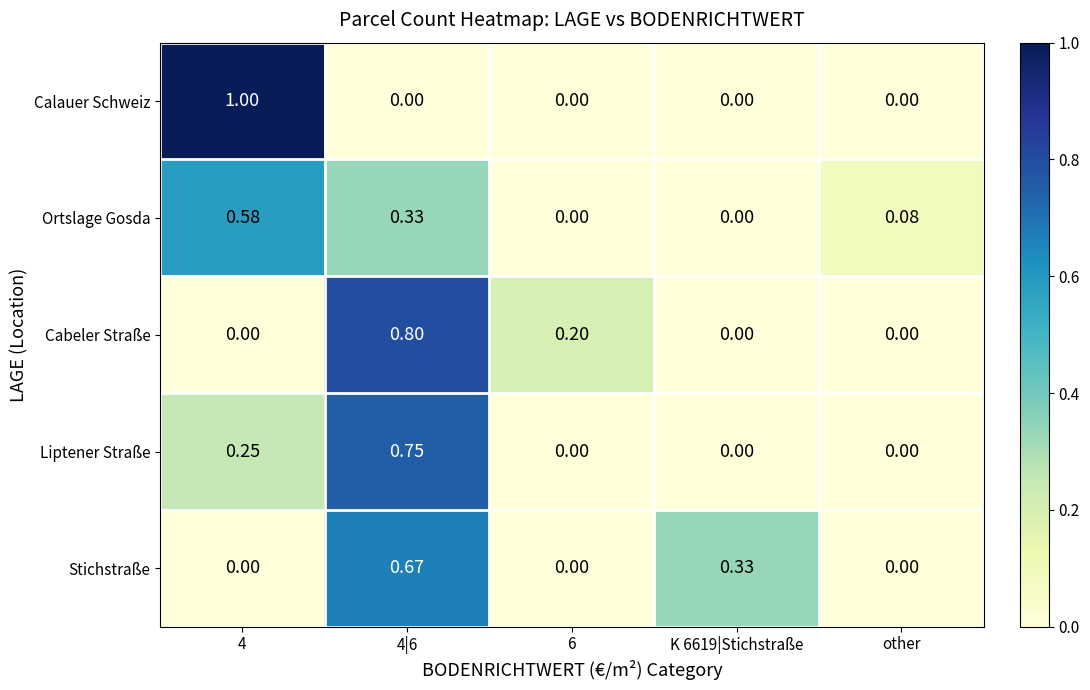

Rank the series by their maximum value, from lowest to highest.

Ortslage Gosda, Stichstraße, Liptener Straße, Cabeler Straße, Calauer Schweiz